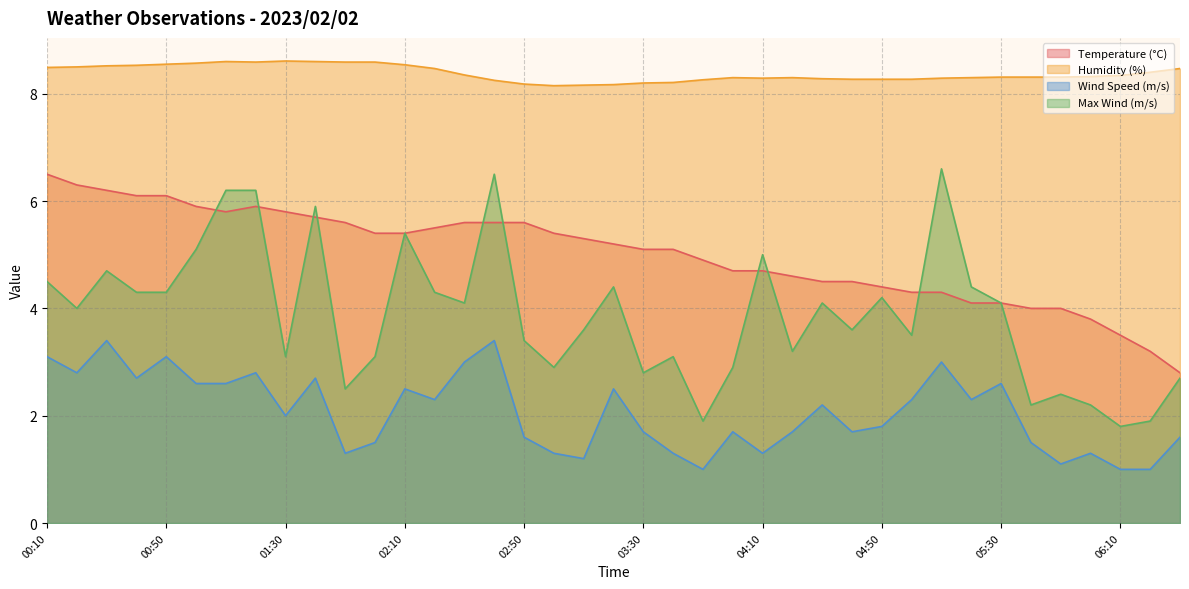

Is it true that Humidity (%) equals 14.5 at 02:20?

False